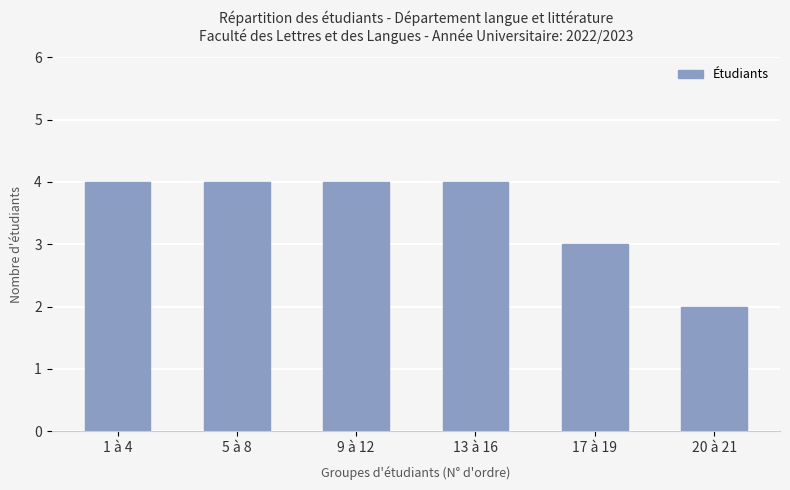

What is the minimum value shown in the chart?

2